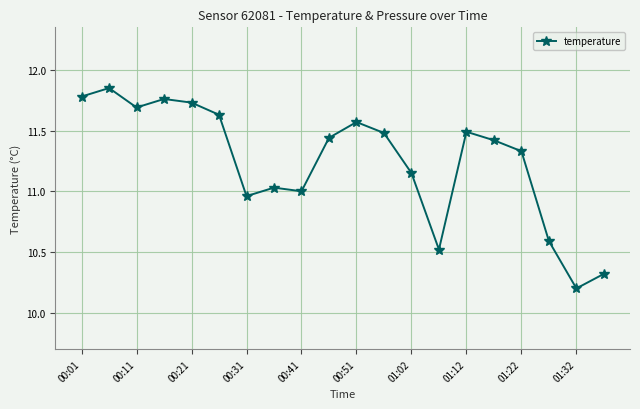

True or false: there are more than 1 points higher than both neighbors.

True